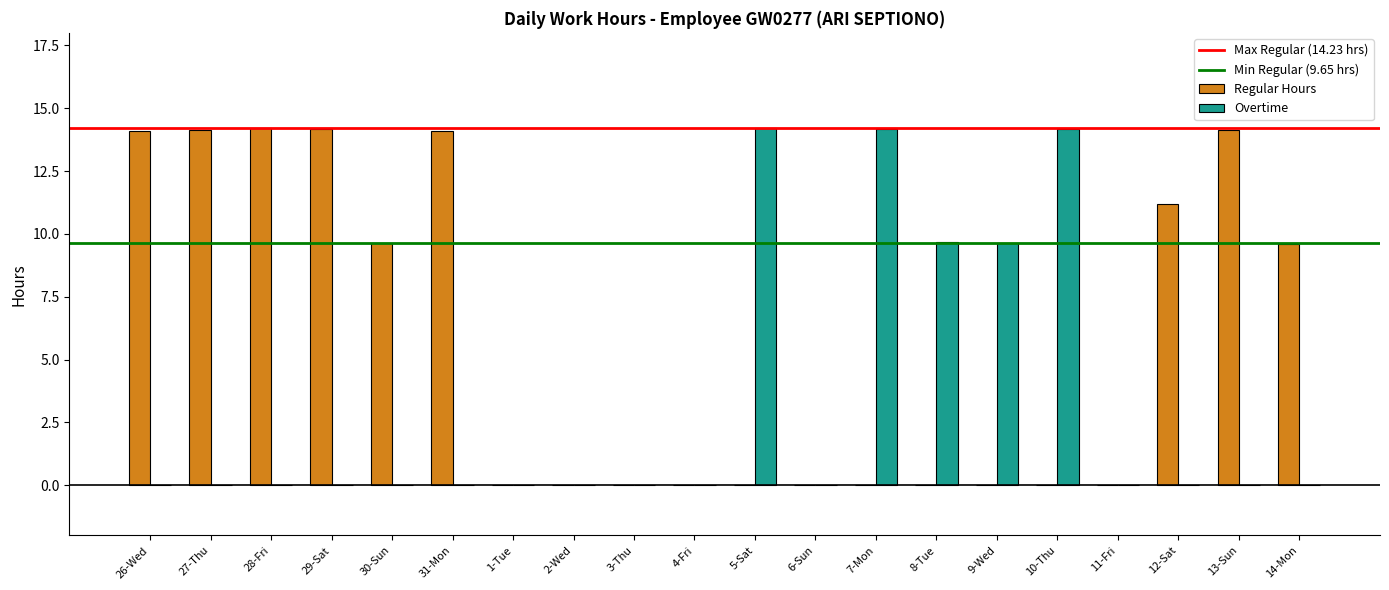

Count the number of data series in this chart.

2